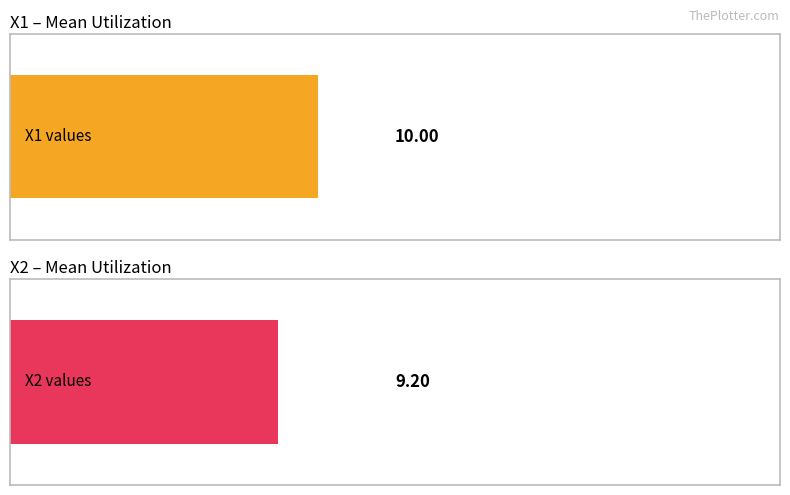

Which has a higher value, 5 or 10?

10